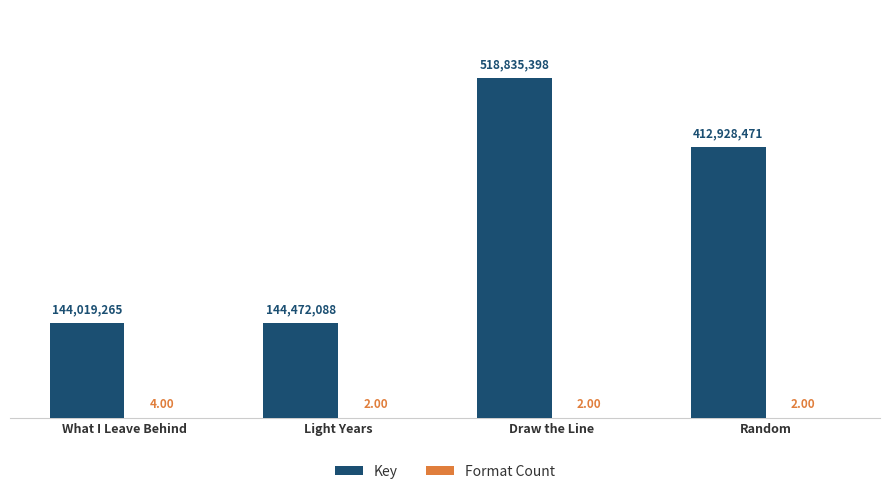

True or false: Key has a value of 237471347 at What I Leave Behind.

False